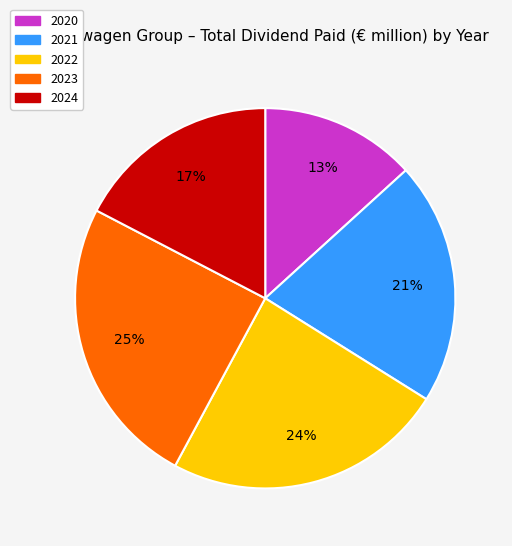

How many slices are in this pie chart?

5